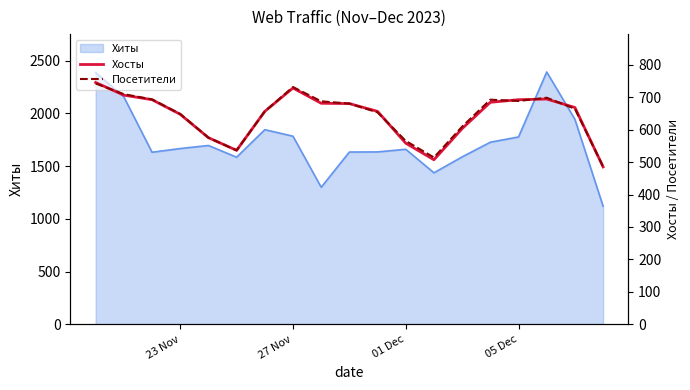

What is the highest value of the Хиты series?

2393